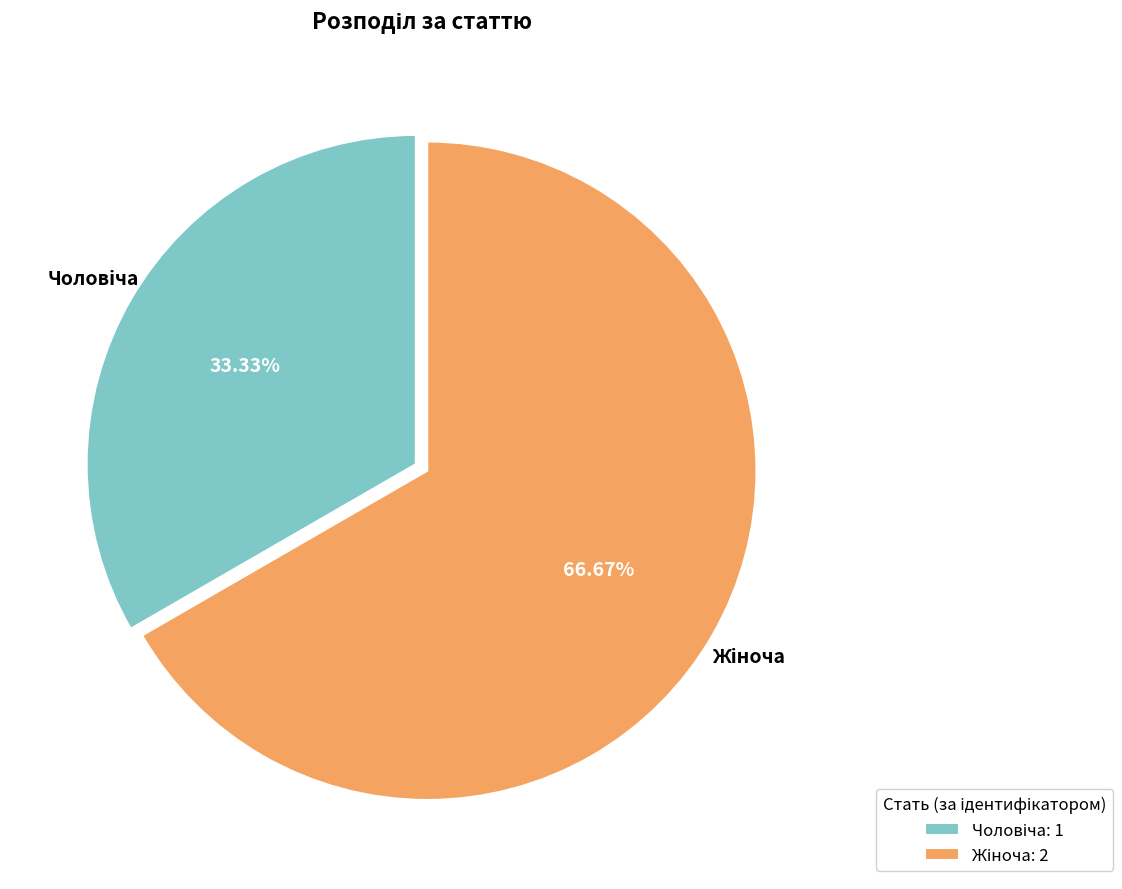

Is there any slice that represents more than half of the pie?

Yes